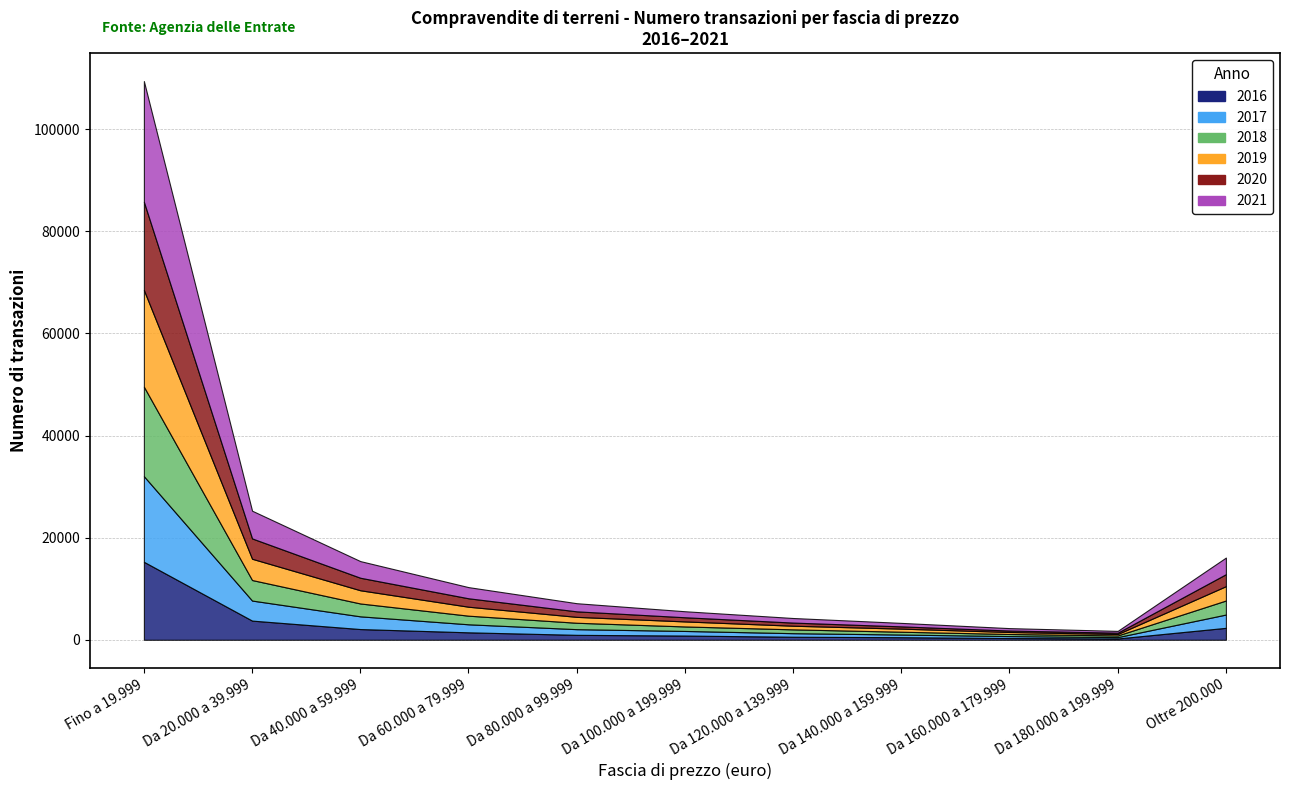

Reading left to right, transcribe all the data shown in this chart.

2016: Fino a 19.999=15271	Da 20.000 a 39.999=3752	Da 40.000 a 59.999=2097	Da 60.000 a 79.999=1456	Da 80.000 a 99.999=963	Da 100.000 a 199.999=822	Da 120.000 a 139.999=592	Da 140.000 a 159.999=501	Da 160.000 a 179.999=340	Da 180.000 a 199.999=254	Oltre 200.000=2336
2017: Fino a 19.999=16778	Da 20.000 a 39.999=3927	Da 40.000 a 59.999=2491	Da 60.000 a 79.999=1573	Da 80.000 a 99.999=1113	Da 100.000 a 199.999=904	Da 120.000 a 139.999=697	Da 140.000 a 159.999=523	Da 160.000 a 179.999=382	Da 180.000 a 199.999=267	Oltre 200.000=2605
2018: Fino a 19.999=17535	Da 20.000 a 39.999=4023	Da 40.000 a 59.999=2522	Da 60.000 a 79.999=1688	Da 80.000 a 99.999=1254	Da 100.000 a 199.999=881	Da 120.000 a 139.999=748	Da 140.000 a 159.999=551	Da 160.000 a 179.999=408	Da 180.000 a 199.999=327	Oltre 200.000=2752
2019: Fino a 19.999=18938	Da 20.000 a 39.999=4166	Da 40.000 a 59.999=2587	Da 60.000 a 79.999=1754	Da 80.000 a 99.999=1155	Da 100.000 a 199.999=985	Da 120.000 a 139.999=713	Da 140.000 a 159.999=606	Da 160.000 a 179.999=391	Da 180.000 a 199.999=281	Oltre 200.000=2807
2020: Fino a 19.999=17290	Da 20.000 a 39.999=3985	Da 40.000 a 59.999=2452	Da 60.000 a 79.999=1653	Da 80.000 a 99.999=1081	Da 100.000 a 199.999=814	Da 120.000 a 139.999=614	Da 140.000 a 159.999=440	Da 160.000 a 179.999=284	Da 180.000 a 199.999=259	Oltre 200.000=2346
2021: Fino a 19.999=23641	Da 20.000 a 39.999=5430	Da 40.000 a 59.999=3260	Da 60.000 a 79.999=2186	Da 80.000 a 99.999=1593	Da 100.000 a 199.999=1180	Da 120.000 a 139.999=896	Da 140.000 a 159.999=682	Da 160.000 a 179.999=474	Da 180.000 a 199.999=350	Oltre 200.000=3258